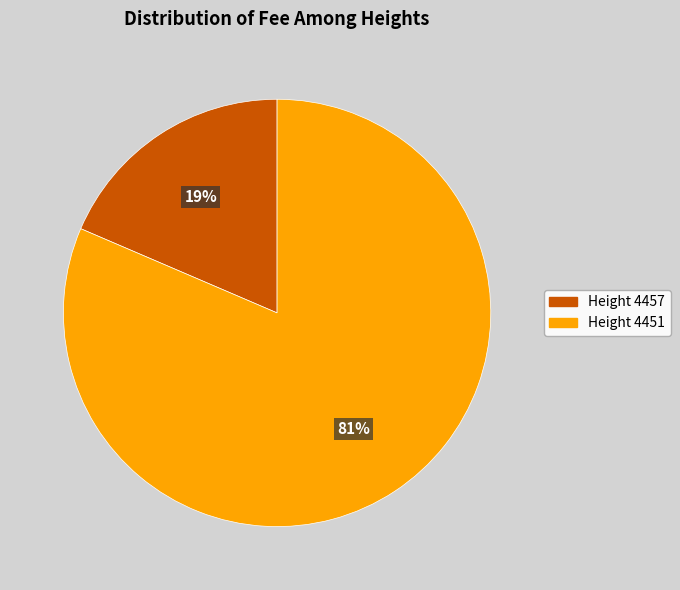

How many slices are in this pie chart?

2